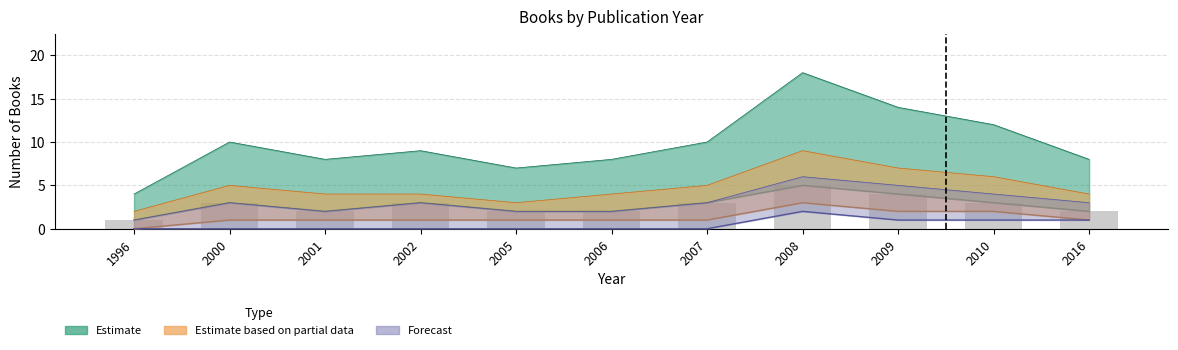

Reading left to right, list all the values displayed in this chart.

1996=1	2000=3	2001=2	2002=3	2005=2	2006=2	2007=3	2008=5	2009=4	2010=3	2016=2